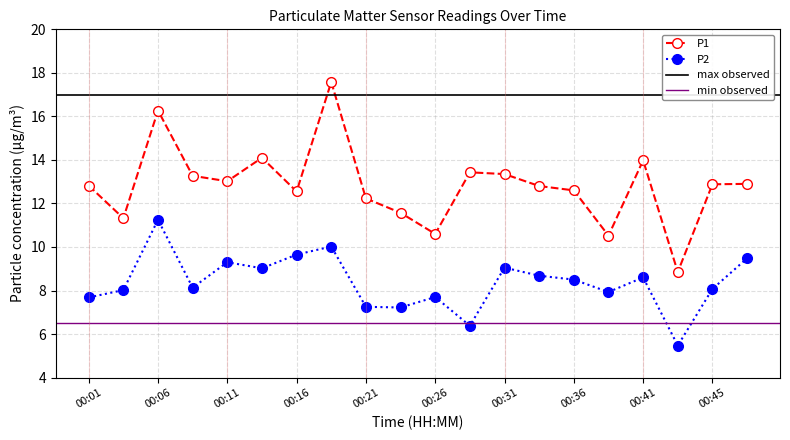

What is the minimum value for P2?

5.5